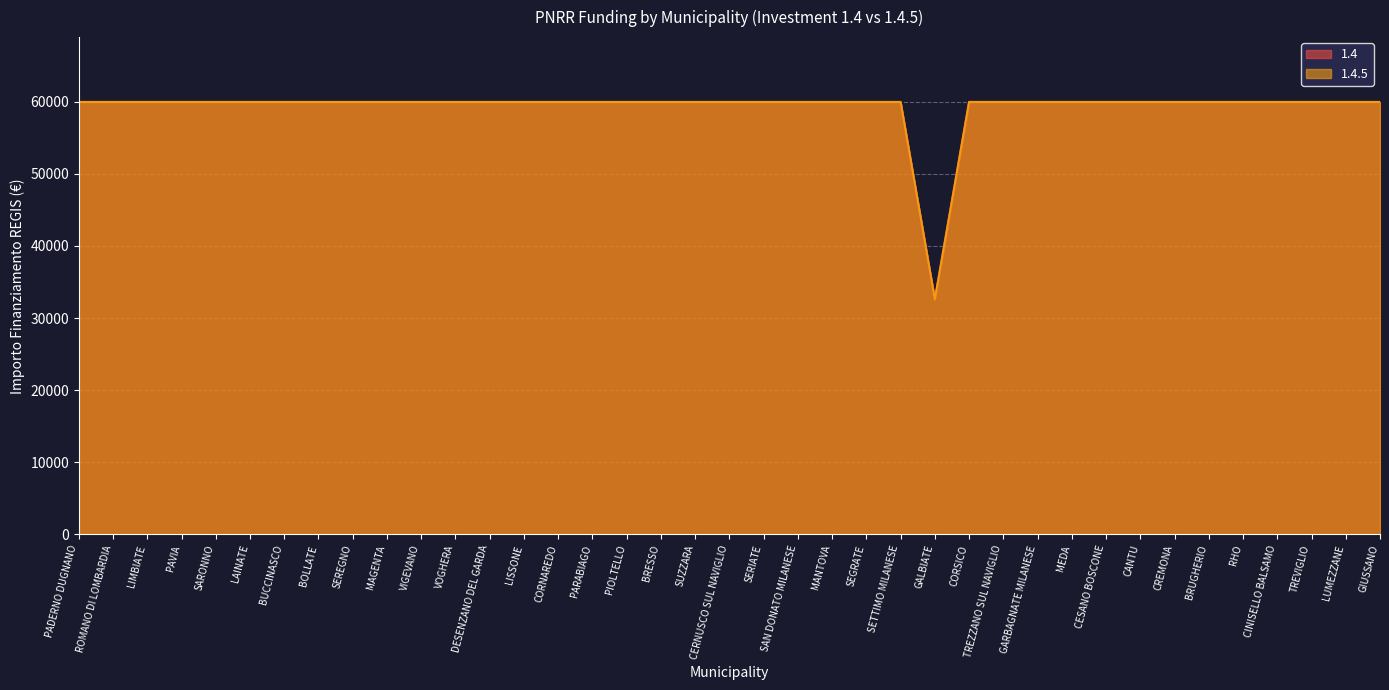

At which label is 1.4.5 closest to 46277?

GALBIATE